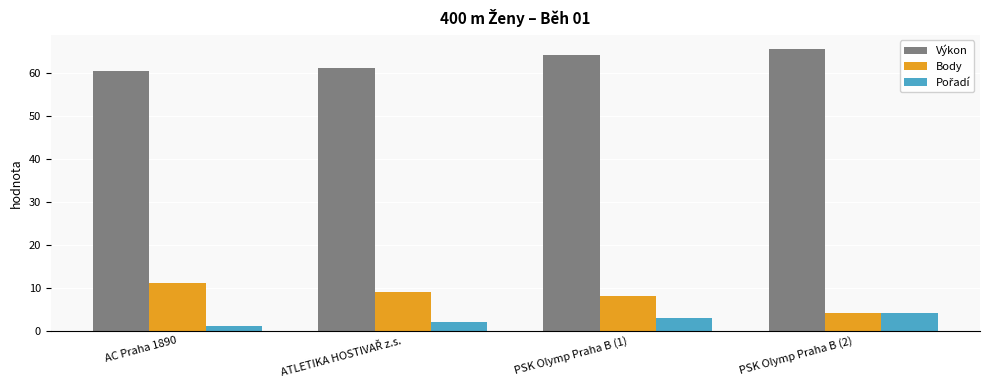

How many distinct data groups are displayed?

3